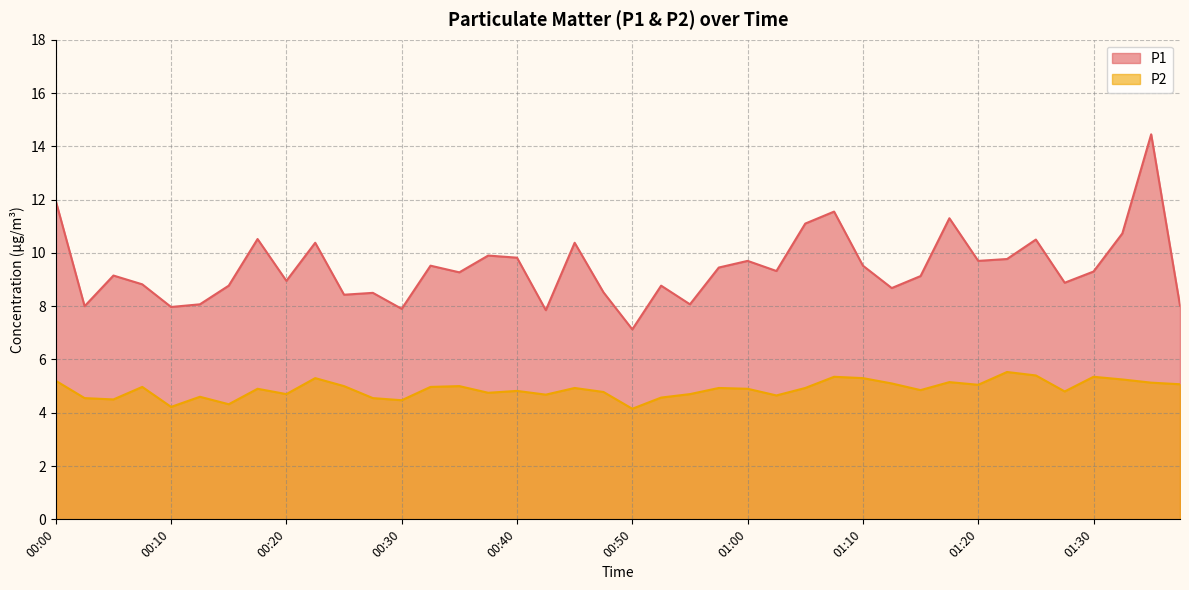

Is it true that P2 equals 4.9 at 01:05?

True